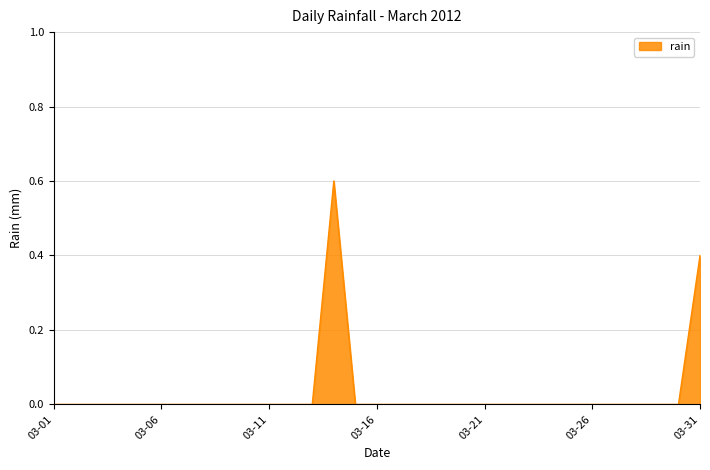

Reading left to right, transcribe all the data shown in this chart.

0.0	0.0	0.0	0.0	0.0	0.0	0.0	0.0	0.0	0.0	0.0	0.0	0.0	0.6	0.0	0.0	0.0	0.0	0.0	0.0	0.0	0.0	0.0	0.0	0.0	0.0	0.0	0.0	0.0	0.0	0.4